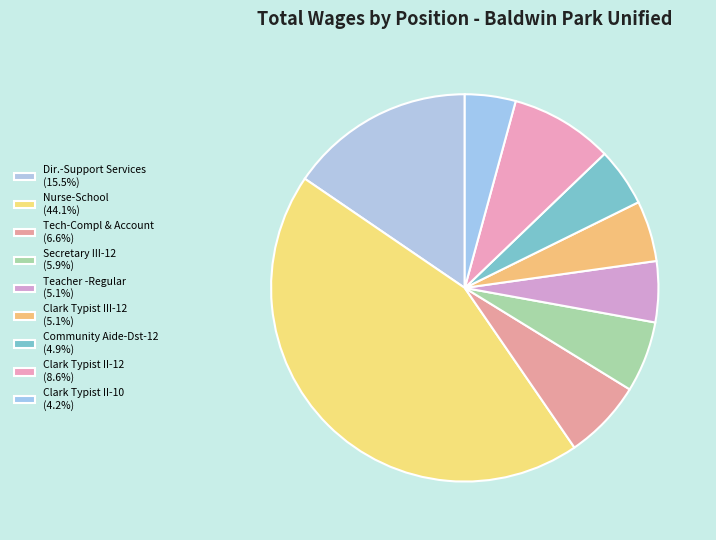

What is the smallest slice in the pie chart?

Clark Typist II-10